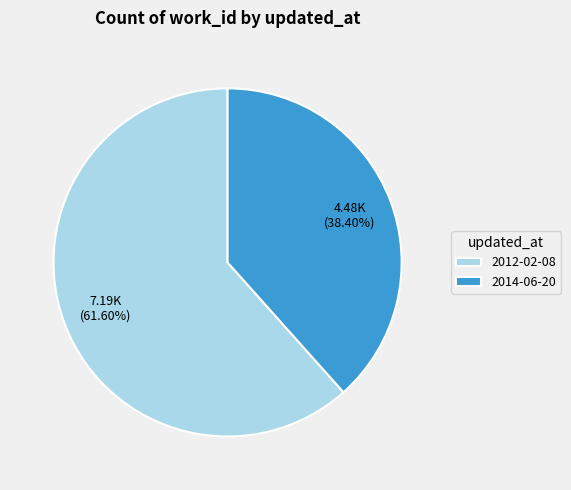

Is there any slice that represents more than half of the pie?

Yes